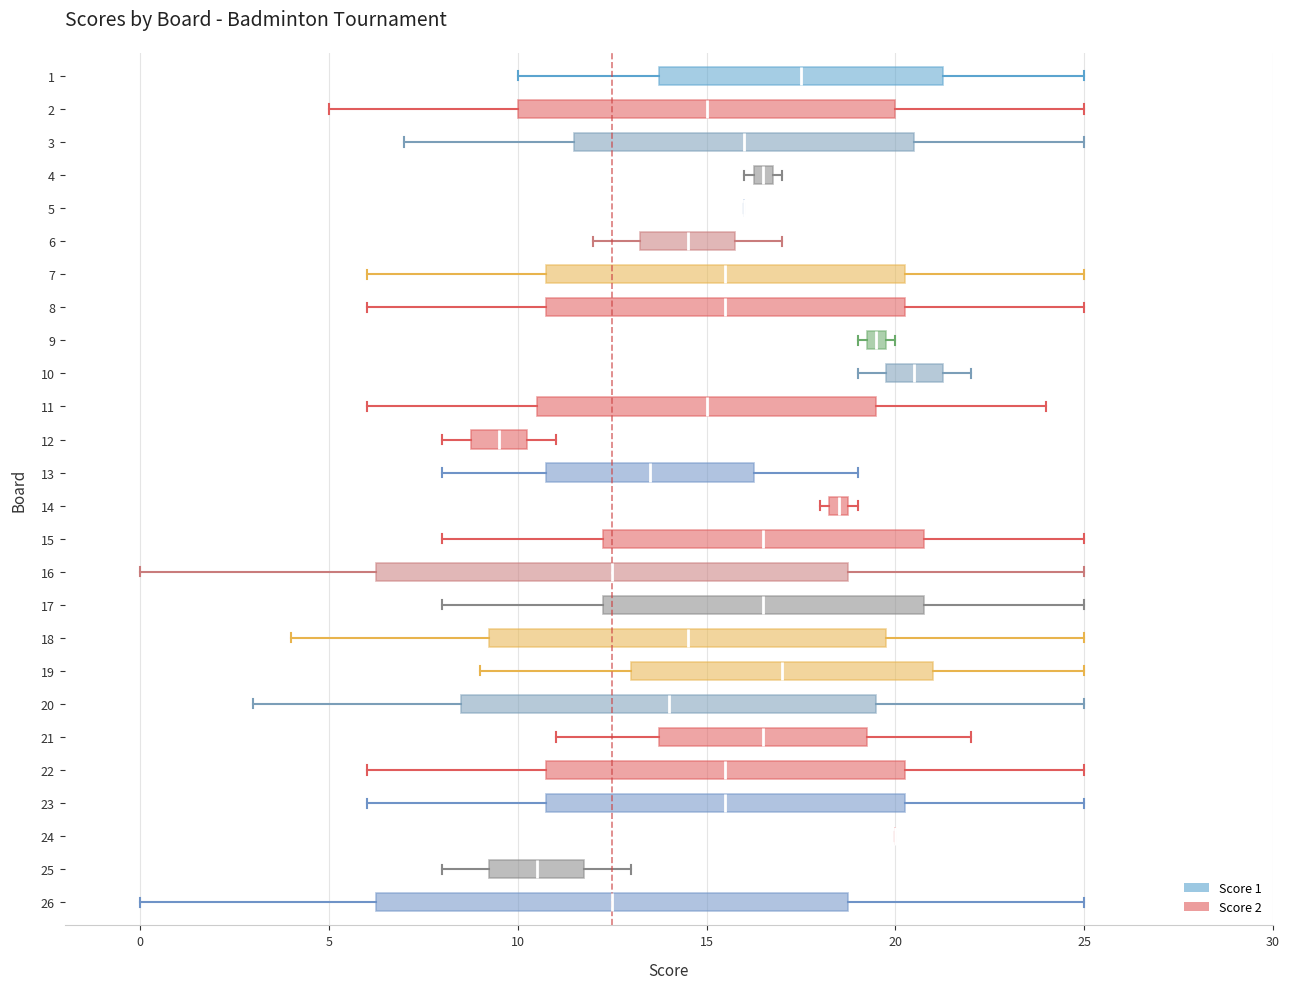

Where is the right edge of the box at y = 18 on the x-axis? The values are not printed on the chart, so give them approximately, as read against the axis.

20.0